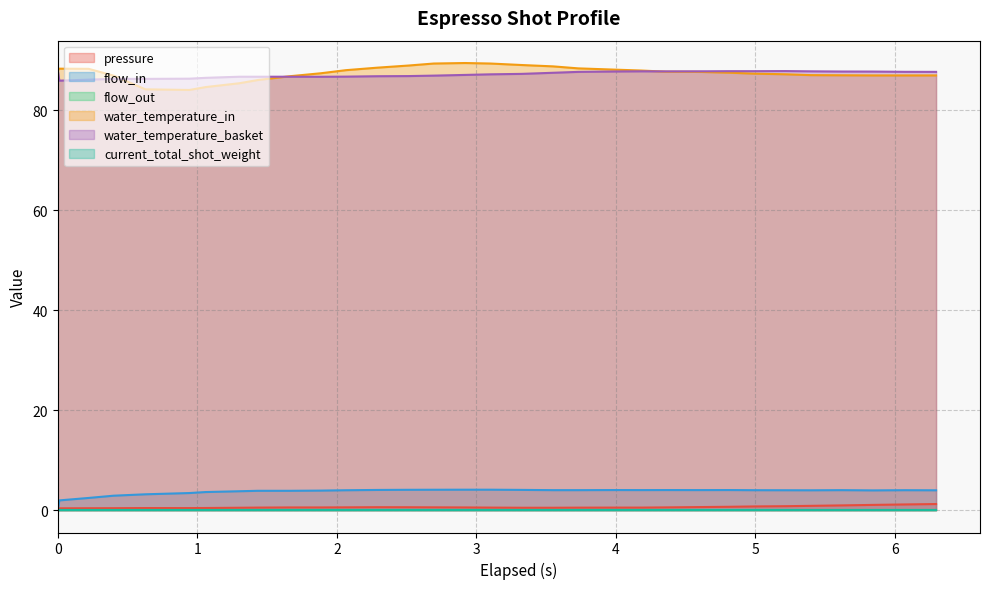

How many lines are shown in the chart?

6